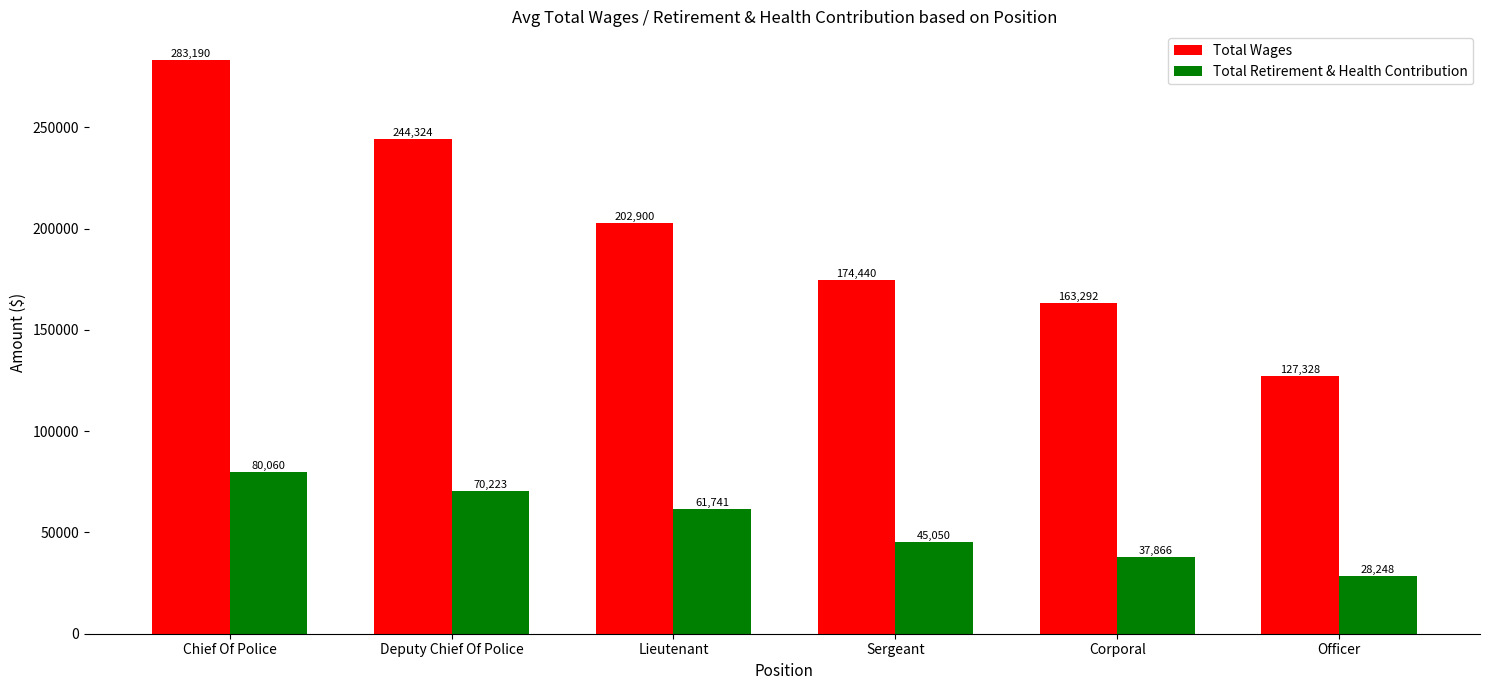

What are all the series names shown in the legend?

Total Wages, Total Retirement & Health Contribution